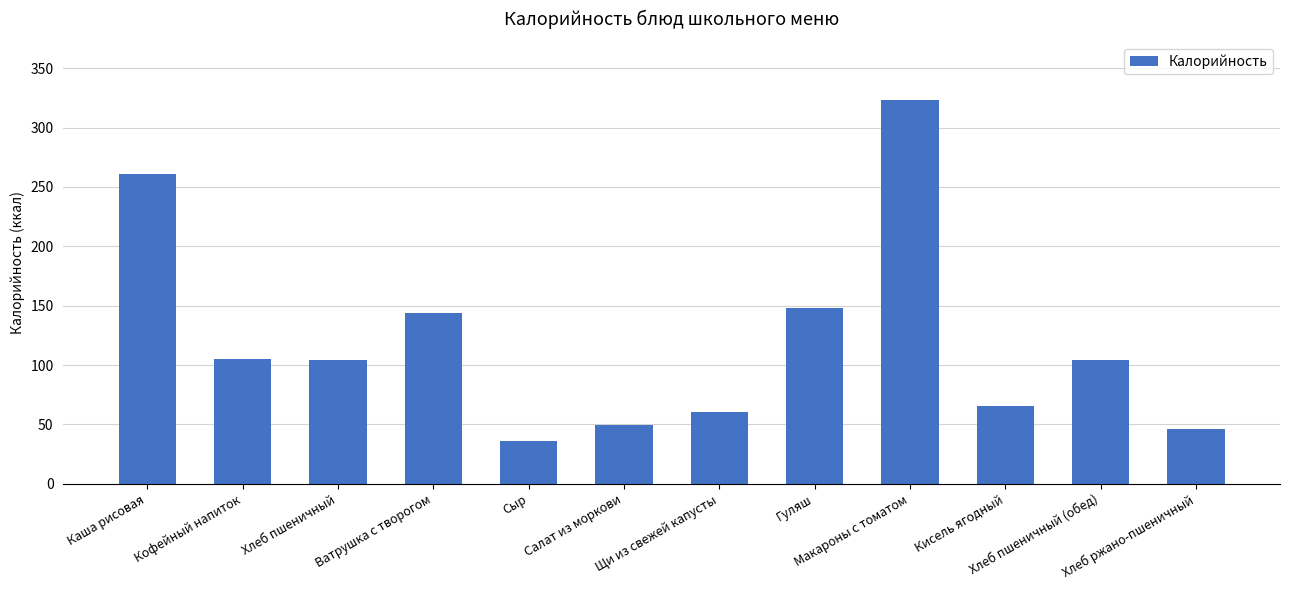

Which has a higher value, Кисель ягодный or Щи из свежей капусты?

Кисель ягодный